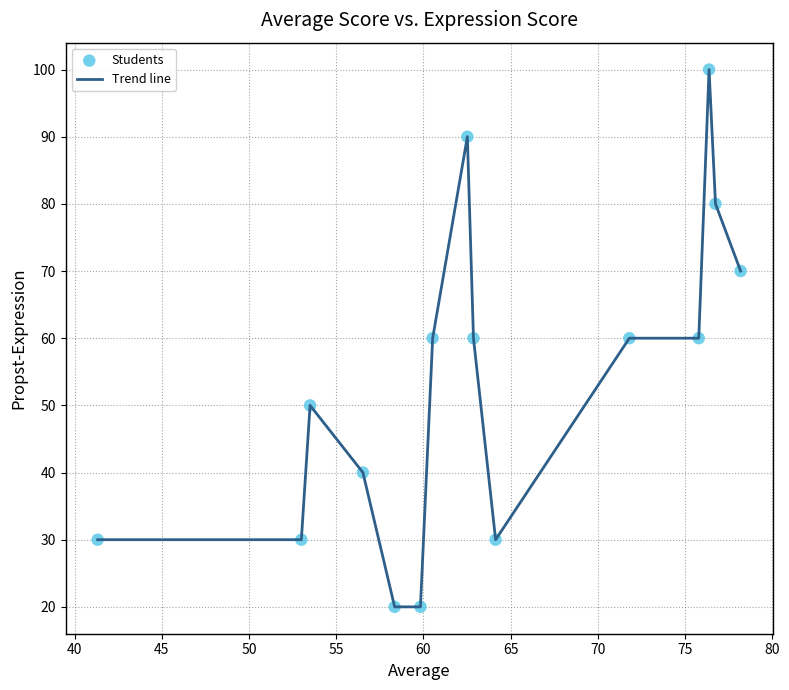

What is the minimum value shown in the chart?

20